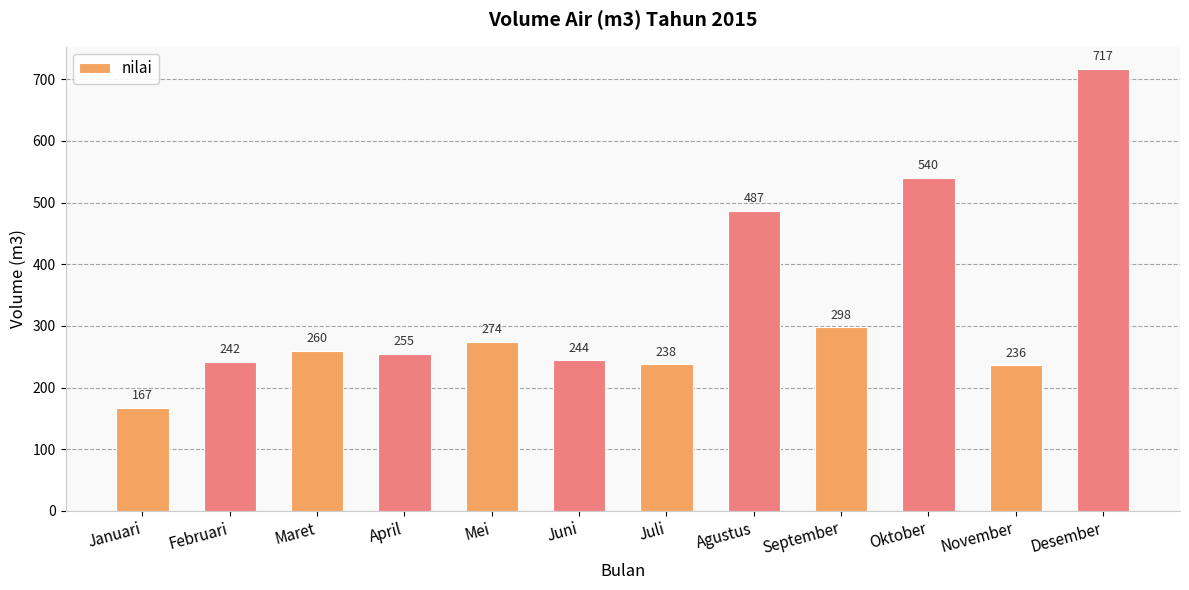

What is the change in value from Maret to Desember?

+457